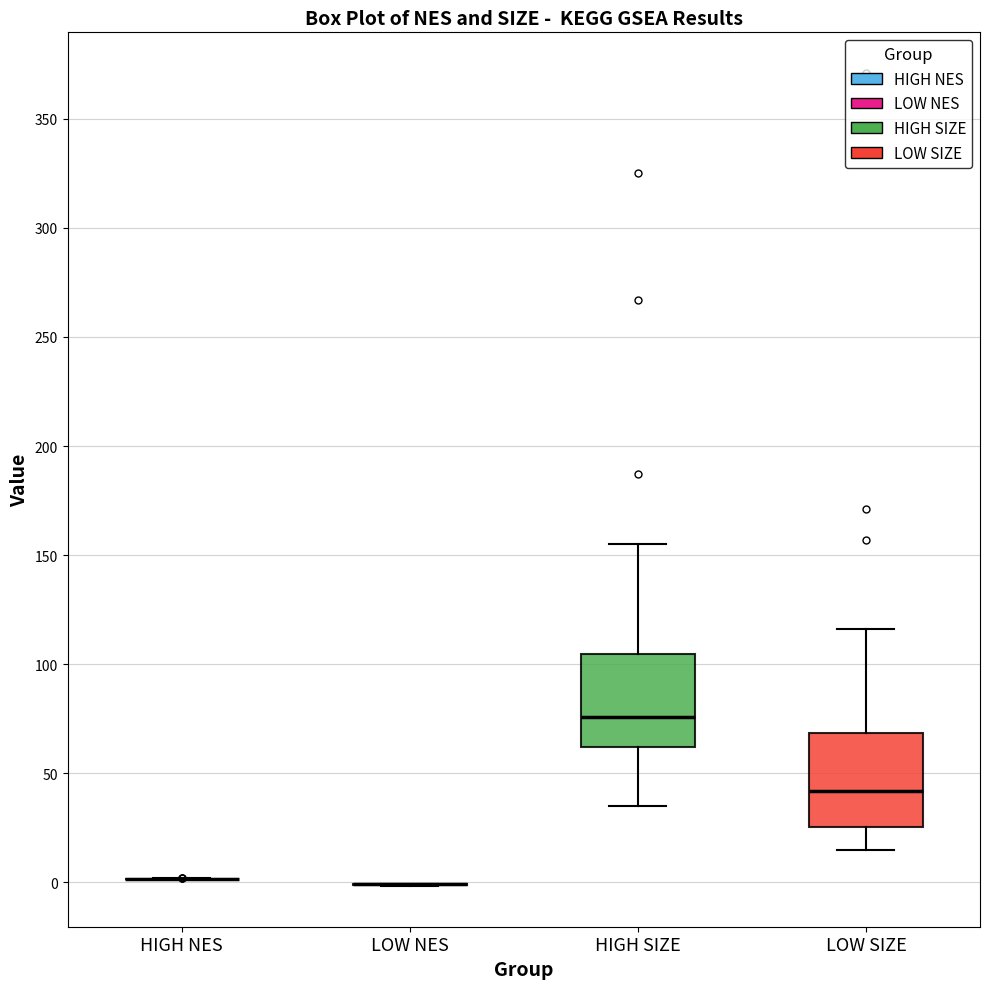

Reading left to right, read every box against the y-axis: the position of its median line, the range the box covers, and the ends of its whiskers. The values are not printed on the chart, so give them approximately, as read against the axis.

HIGH NES: box collapsed to a line at 0, whiskers 0 to 0
LOW NES: box collapsed to a line at 0, whiskers 0 to 0
HIGH SIZE: median 75, box 60 to 105, whiskers 35 to 155
LOW SIZE: median 40, box 25 to 70, whiskers 15 to 115